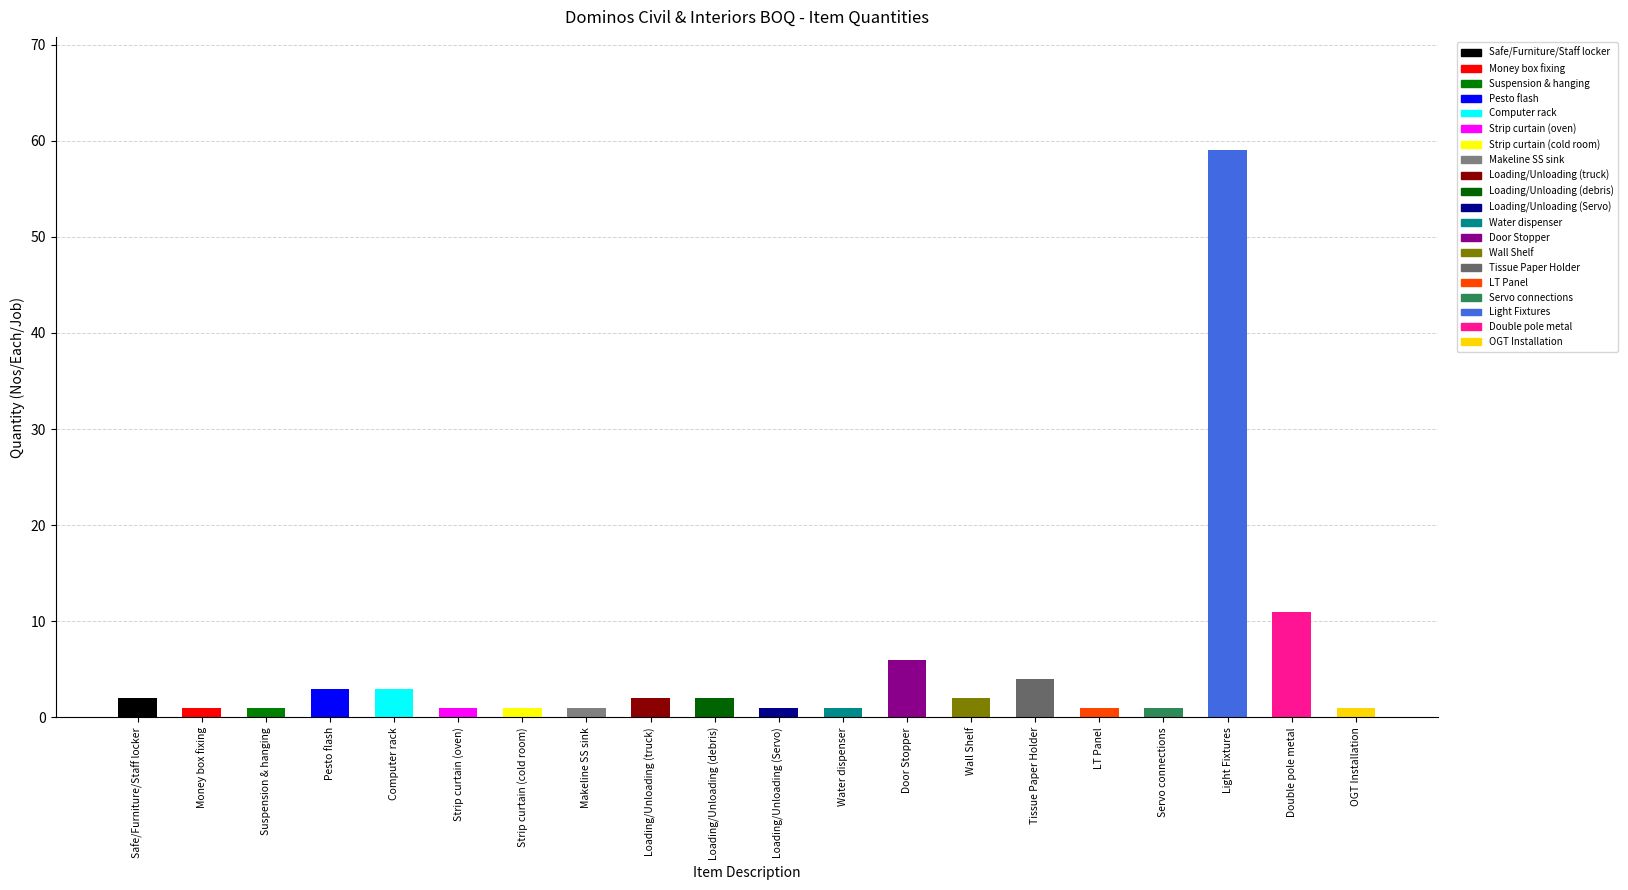

List the labels in order of value, largest first.

Light Fixtures, Double pole metal, Door Stopper, Tissue Paper Holder, Pesto flash, Computer rack, Safe/Furniture/Staff locker, Loading/Unloading (truck), Loading/Unloading (debris), Wall Shelf, Money box fixing, Suspension & hanging, Strip curtain (oven), Strip curtain (cold room), Makeline SS sink, Loading/Unloading (Servo), Water dispenser, LT Panel, Servo connections, OGT Installation